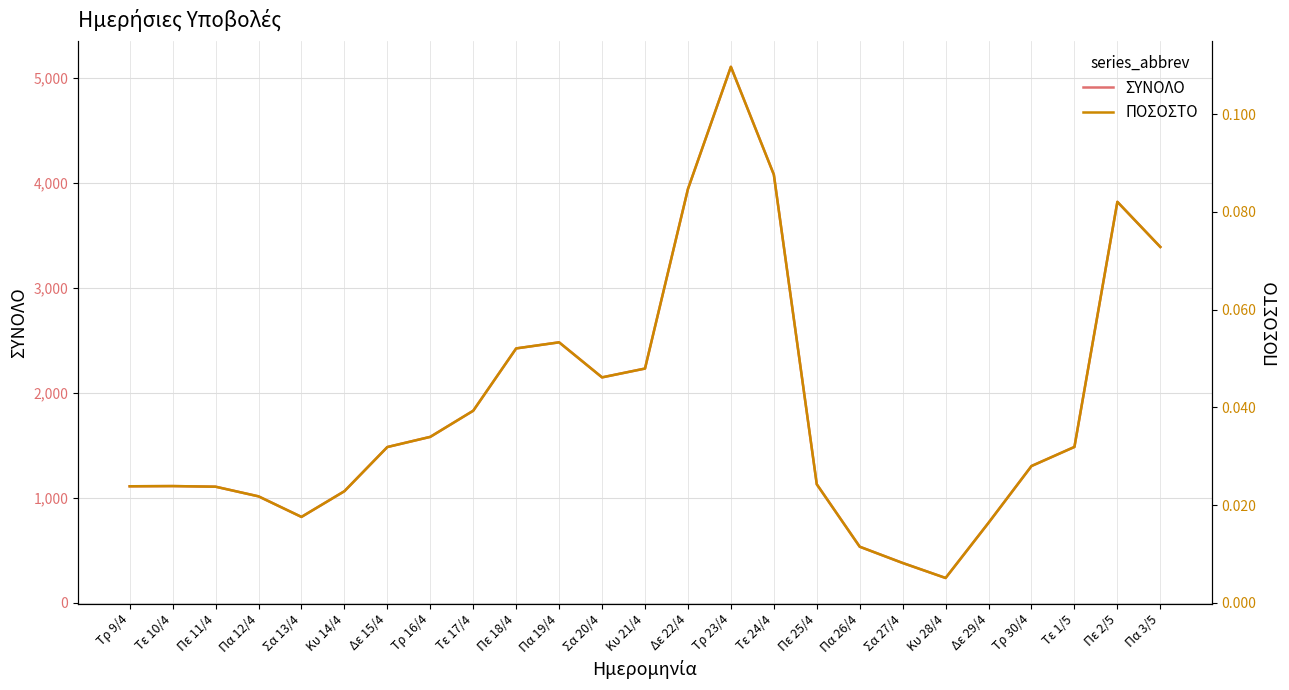

Which series has the largest total across all categories?

ΣΥΝΟΛΟ